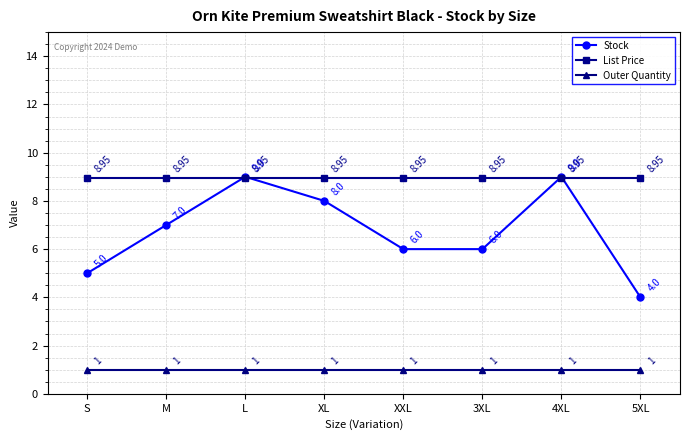

Between S and XXL, which series saw the biggest shift?

Stock